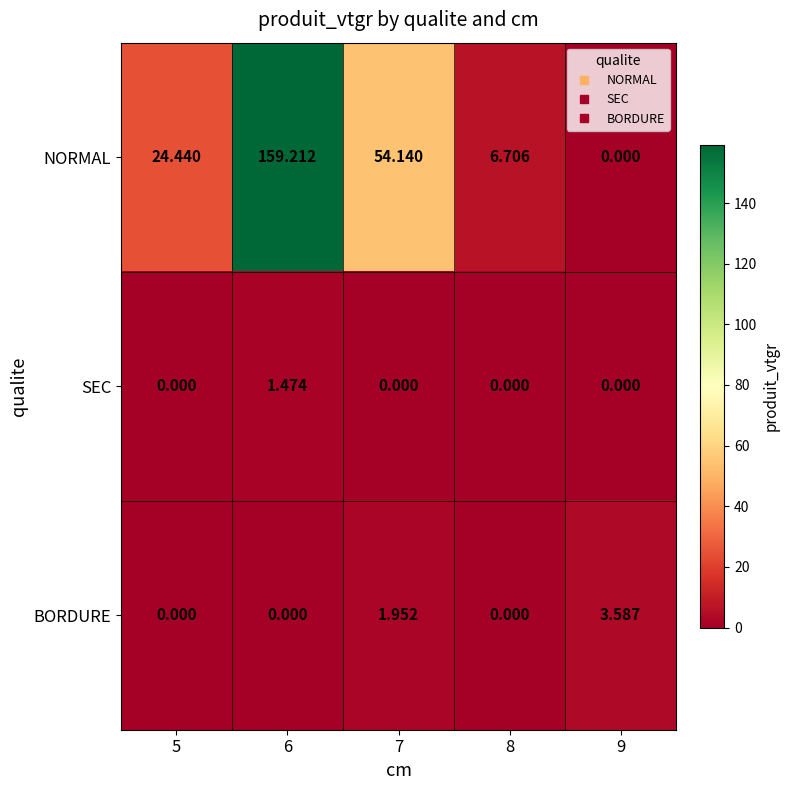

Rank the series by their maximum value, from lowest to highest.

SEC, BORDURE, NORMAL